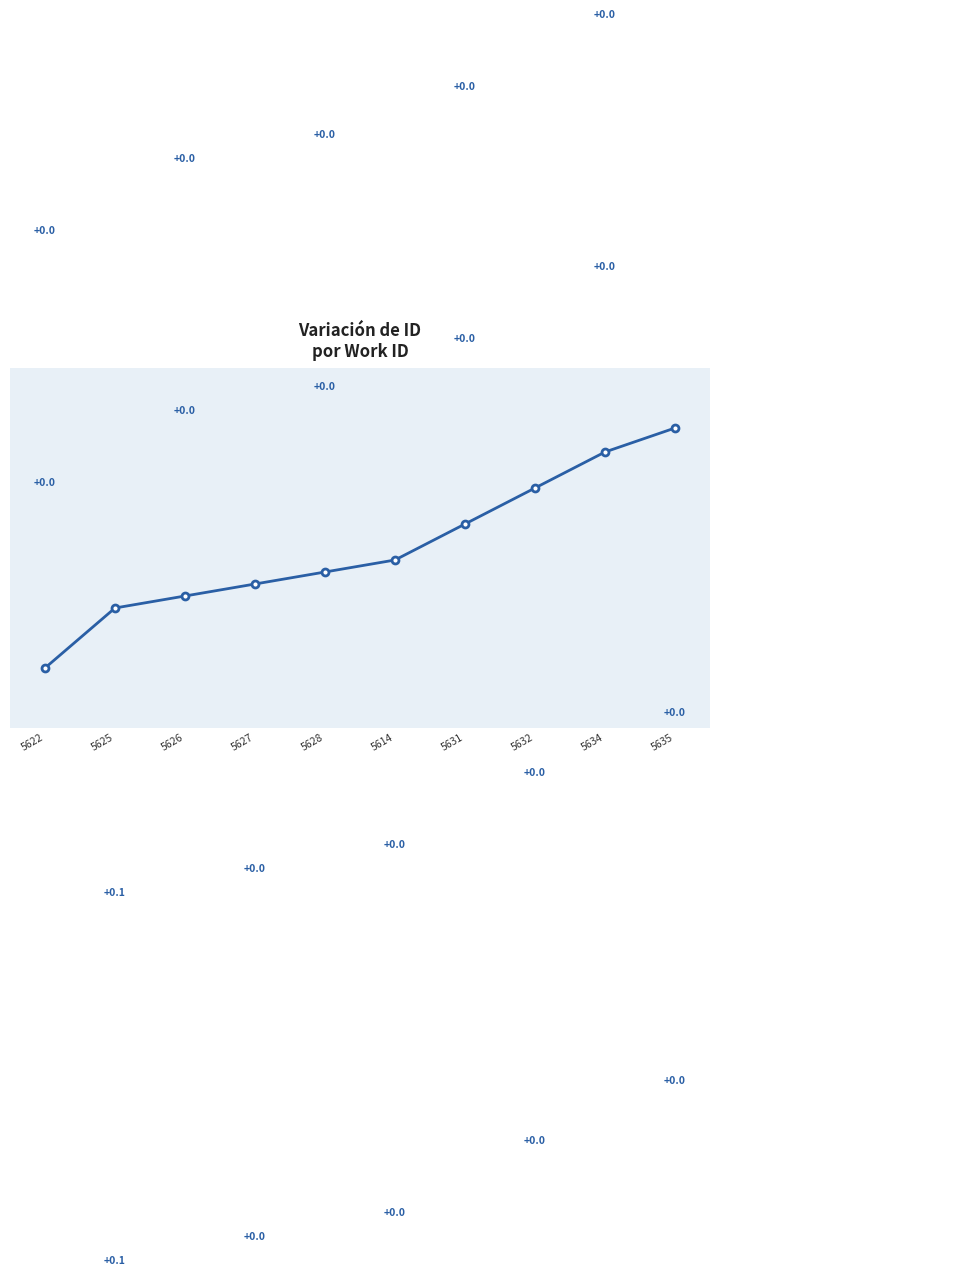

What is the ratio of the value at 5622 to the value at 5614?

1.0